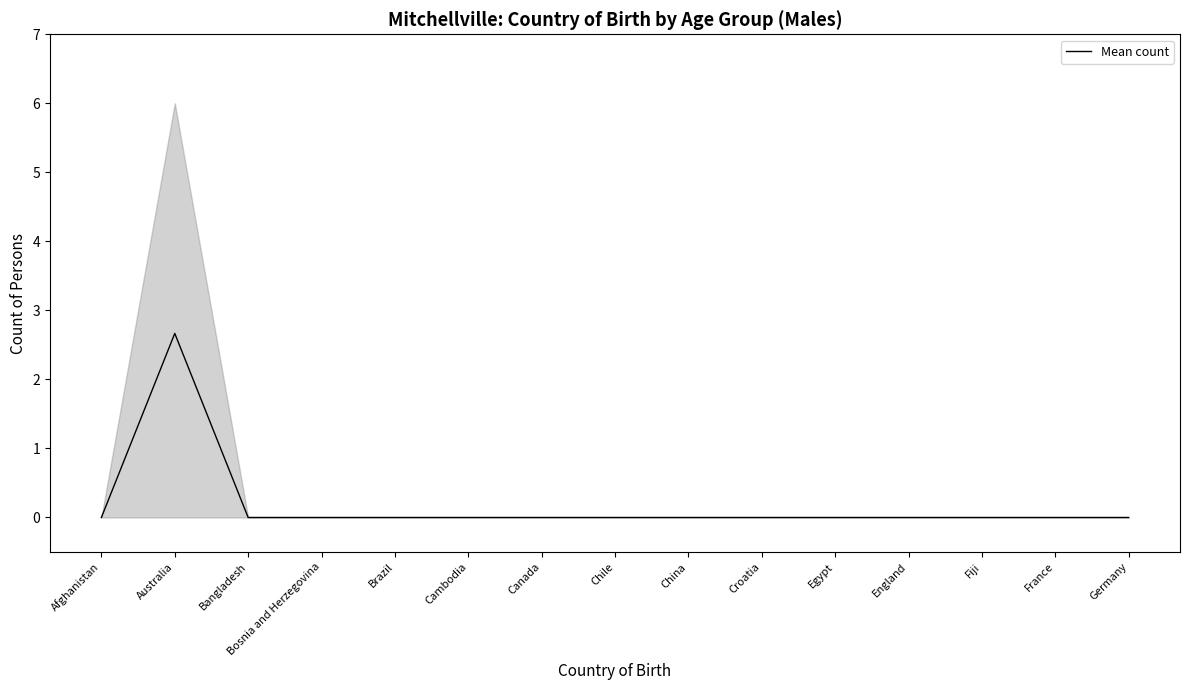

True or false: the data has more than 0 interior local peaks.

True